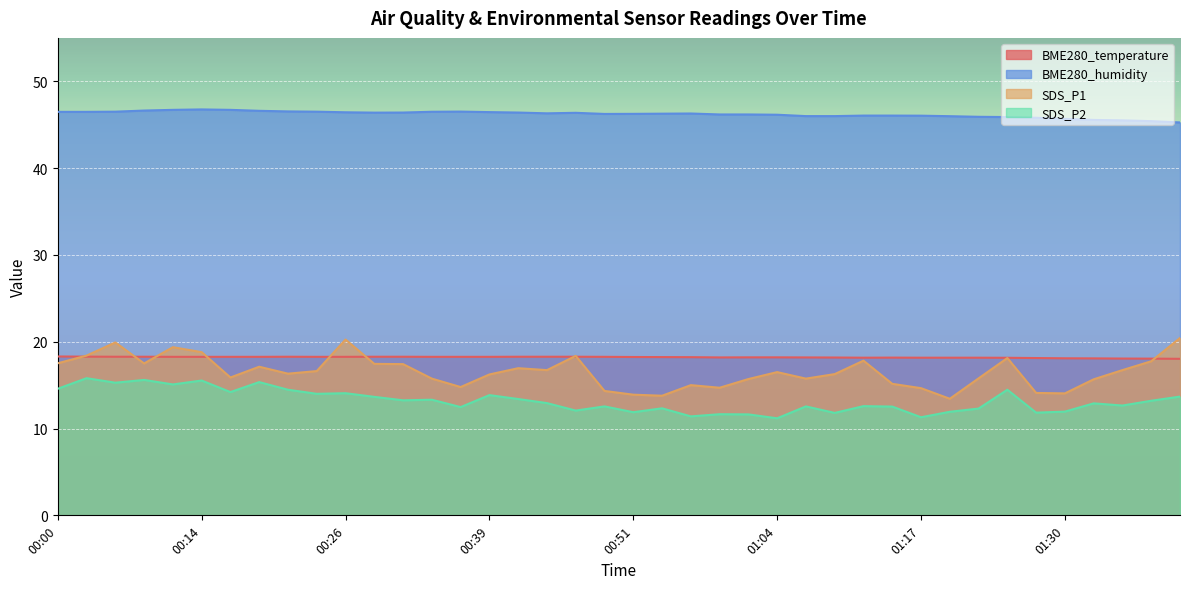

What is the difference between the maximum and second lowest values in the SDS_P2 series?

4.5